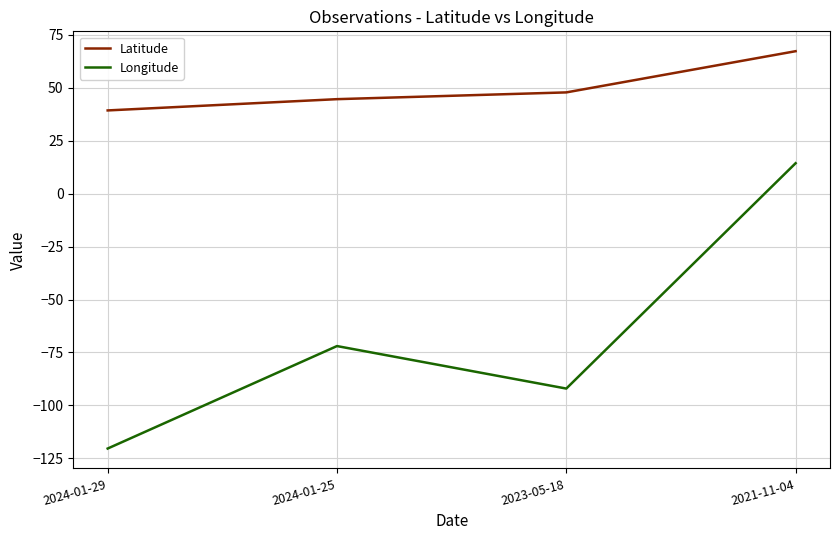

The value of Latitude at 2024-01-29 is 60.4. True or false?

False